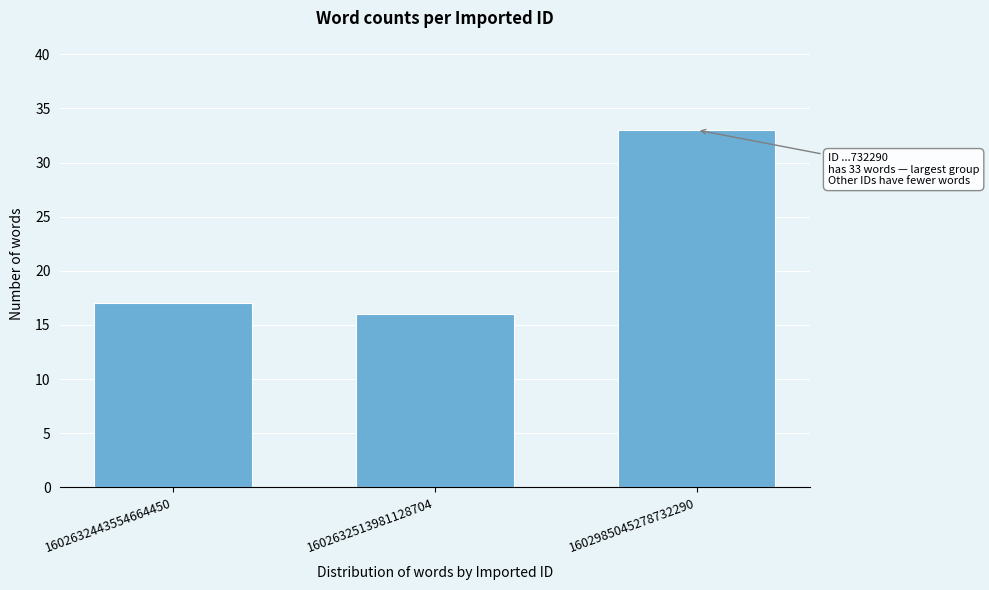

Reading left to right, list all the values displayed in this chart.

1602632443554664450=17	1602632513981128704=16	1602985045278732290=33